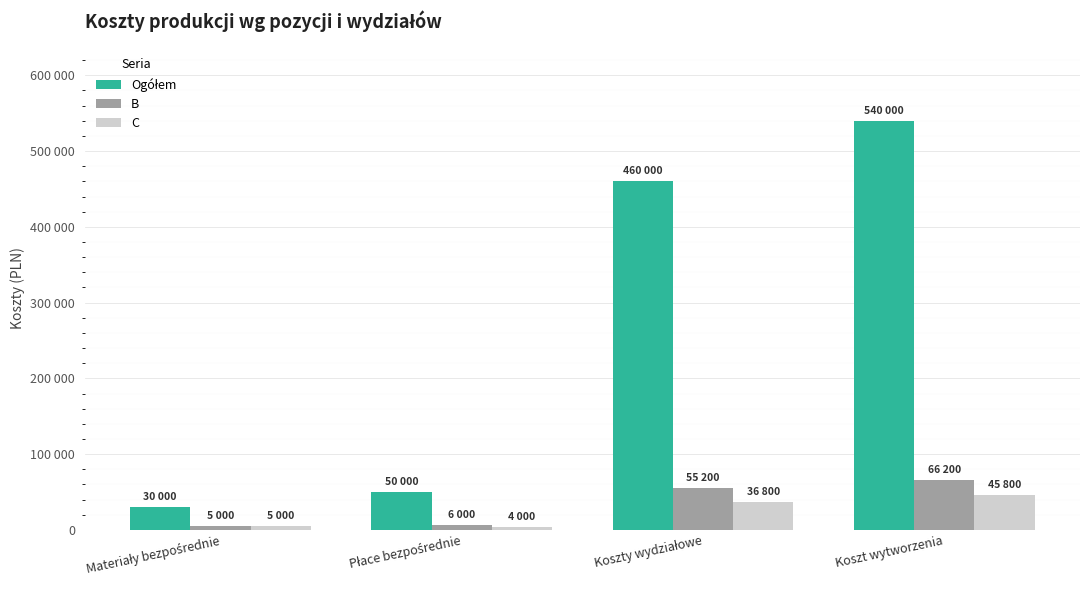

What is the difference between the highest and lowest values at Materiały bezpośrednie?

25000